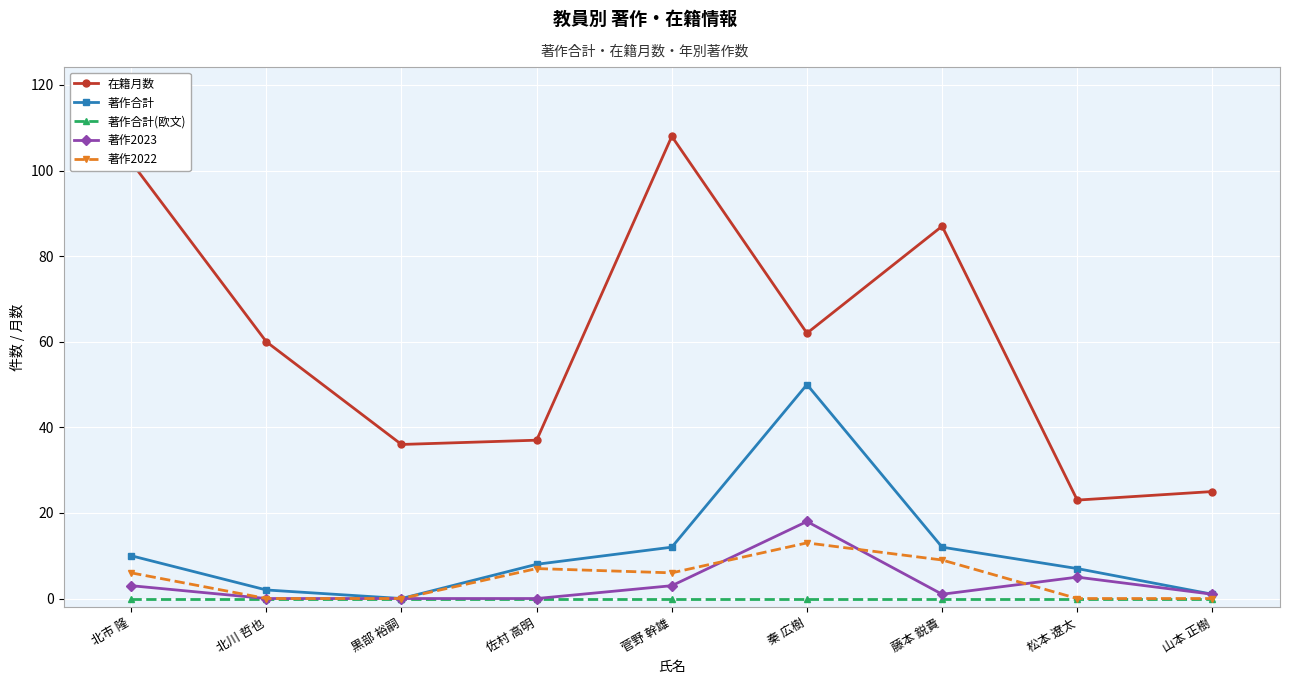

How many data points does each series have?

9